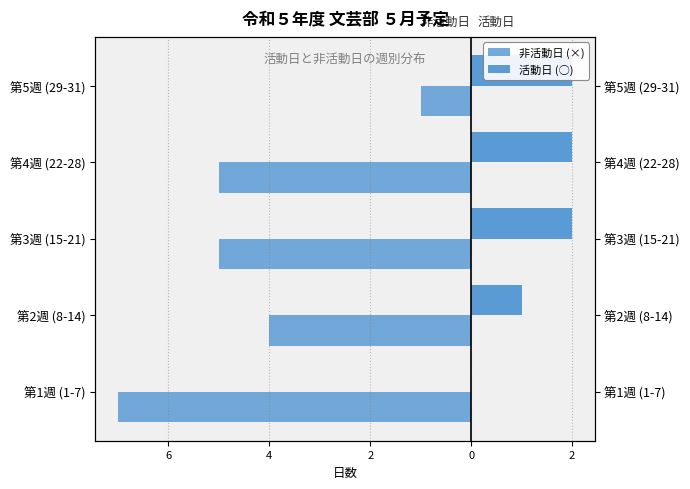

Read the 活動日 (○) value at 第2週 (8-14).

1